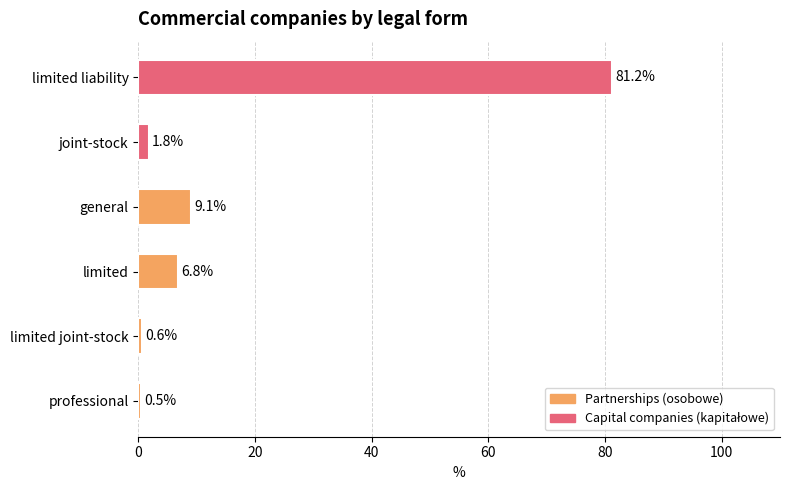

Reading bottom to top, what are all the values shown in this chart?

professional=0.5	limited joint-stock=0.6	limited=6.8	general=9.1	joint-stock=1.8	limited liability=81.2